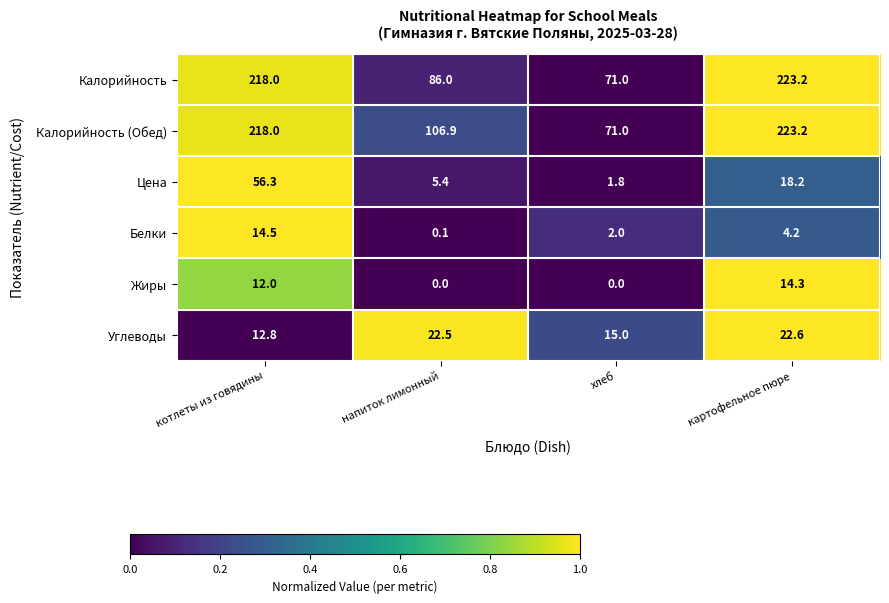

How many series are shown in this chart?

6